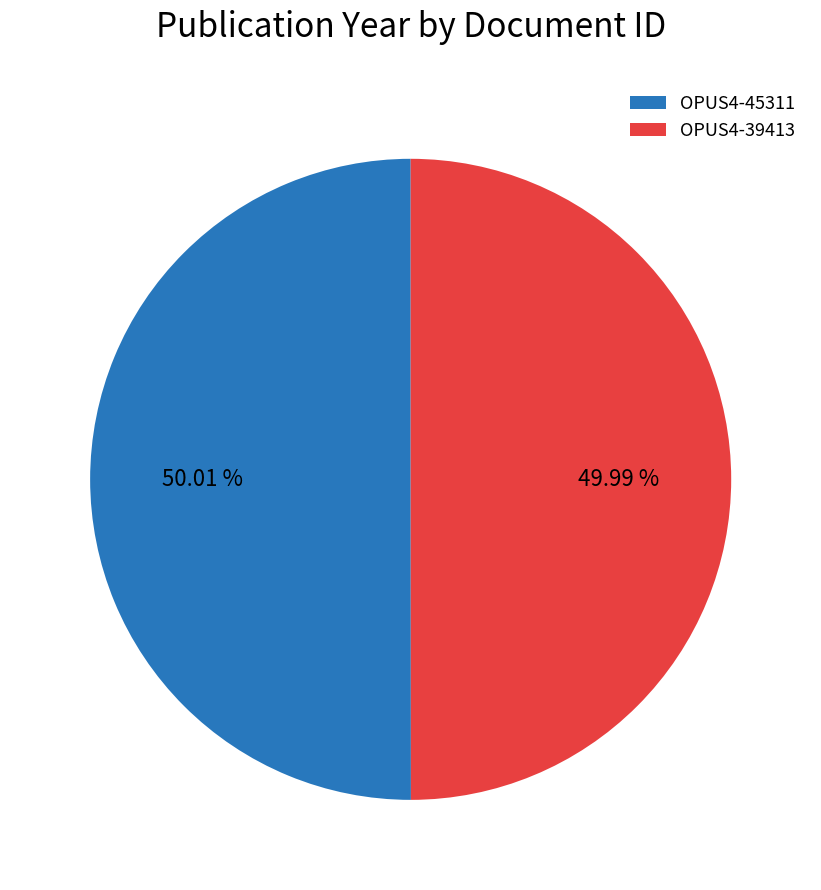

What percentage do OPUS4-45311 and OPUS4-39413 together represent?

100.0%